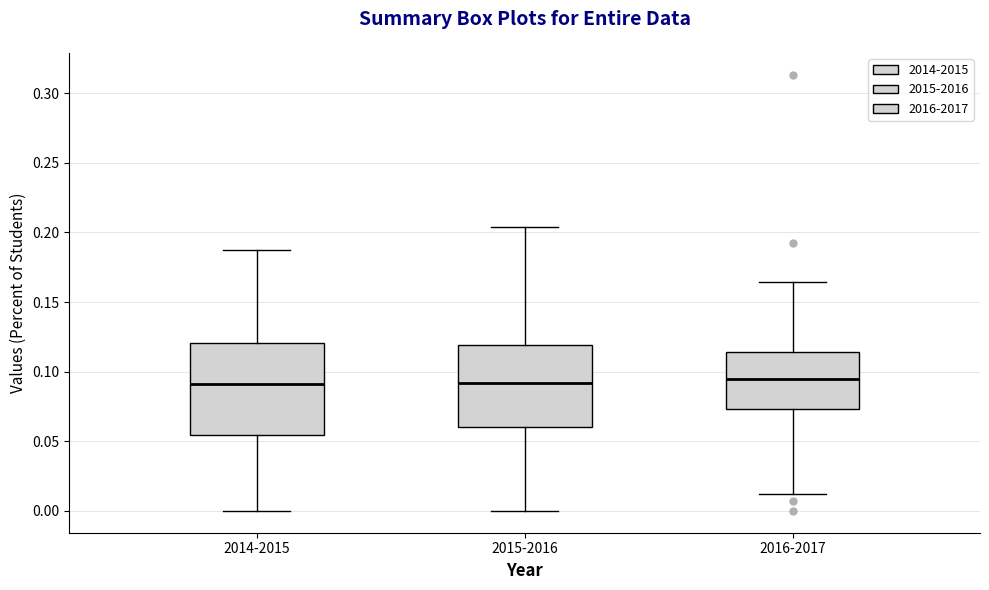

Reading left to right, transcribe this box plot: for each box, give where its median line is, the range the box spans, and where its two whiskers end, as read against the y-axis. The values are not printed on the chart, so give them approximately, as read against the axis.

2014-2015: median 0.090, box 0.055 to 0.120, whiskers 0.000 to 0.185
2015-2016: median 0.090, box 0.060 to 0.120, whiskers 0.000 to 0.205
2016-2017: median 0.095, box 0.075 to 0.115, whiskers 0.010 to 0.165